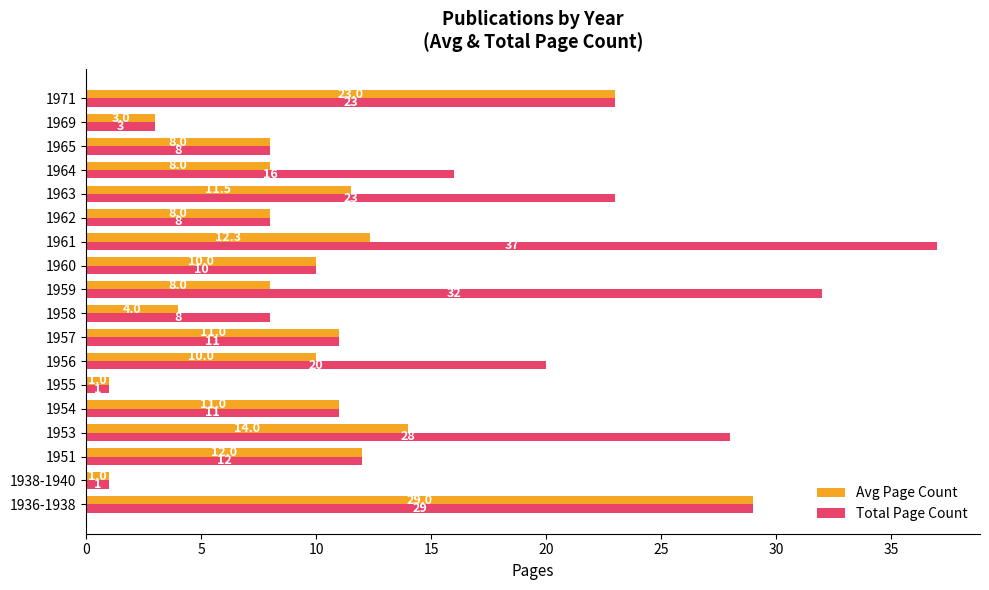

The value of Avg Page Count at 1954 is 5.6. True or false?

False